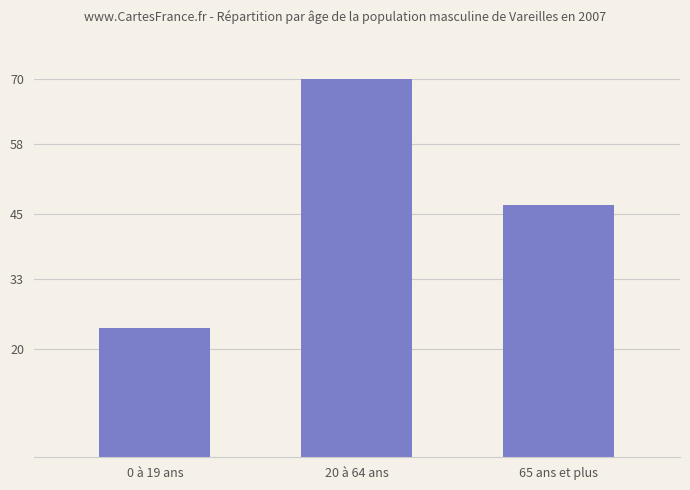

What is the sum of all values?

150.7